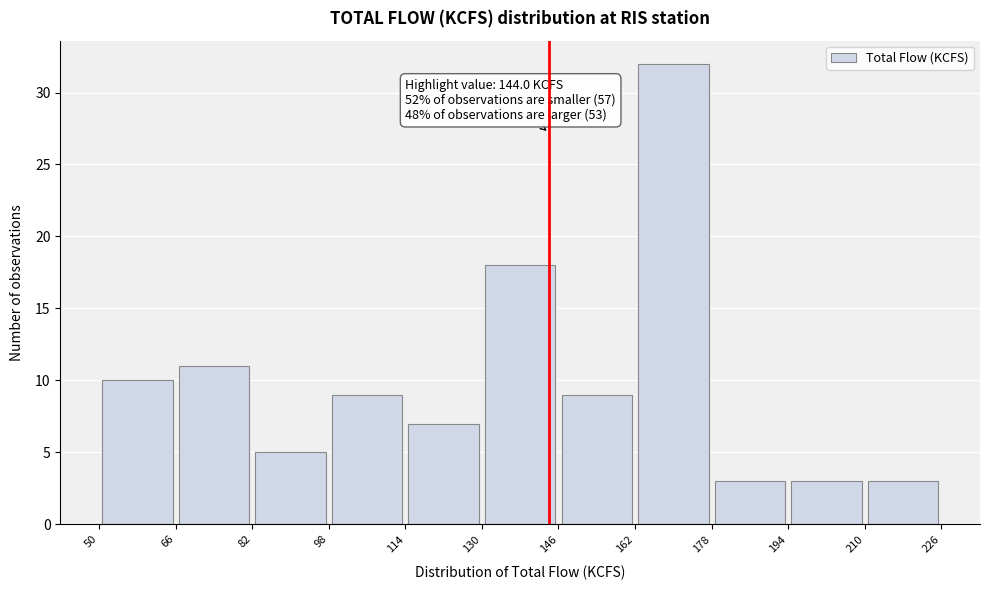

Over which range of the x-axis is the bar tallest?

162 to 178